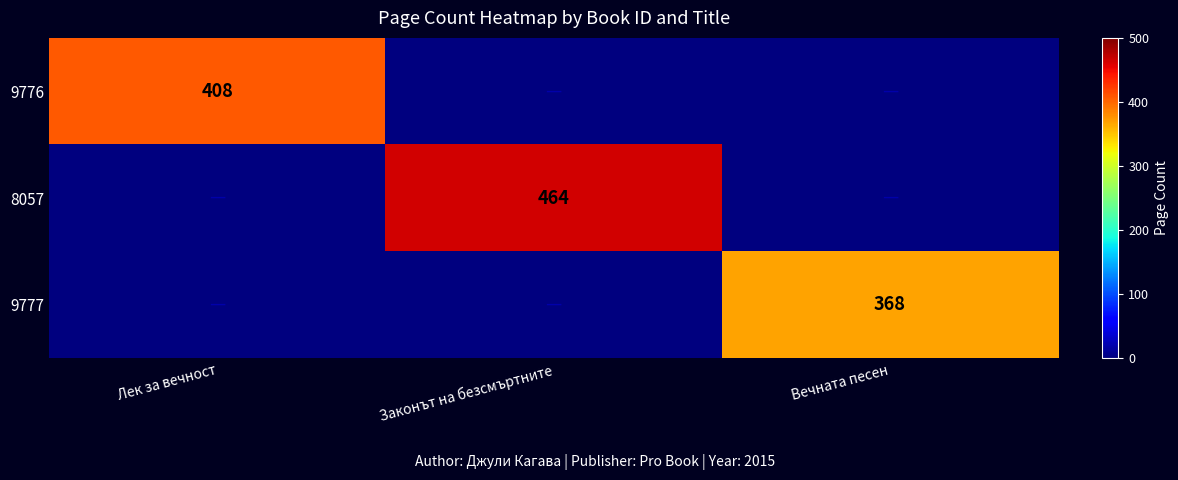

Which label corresponds to the smallest value in the chart?

Законът на безсмъртните